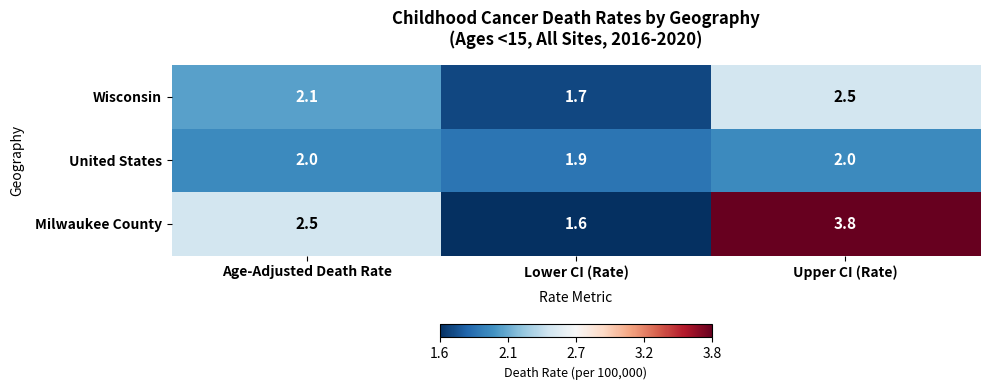

What is the spread (max minus min) of values at Upper CI (Rate)?

1.8